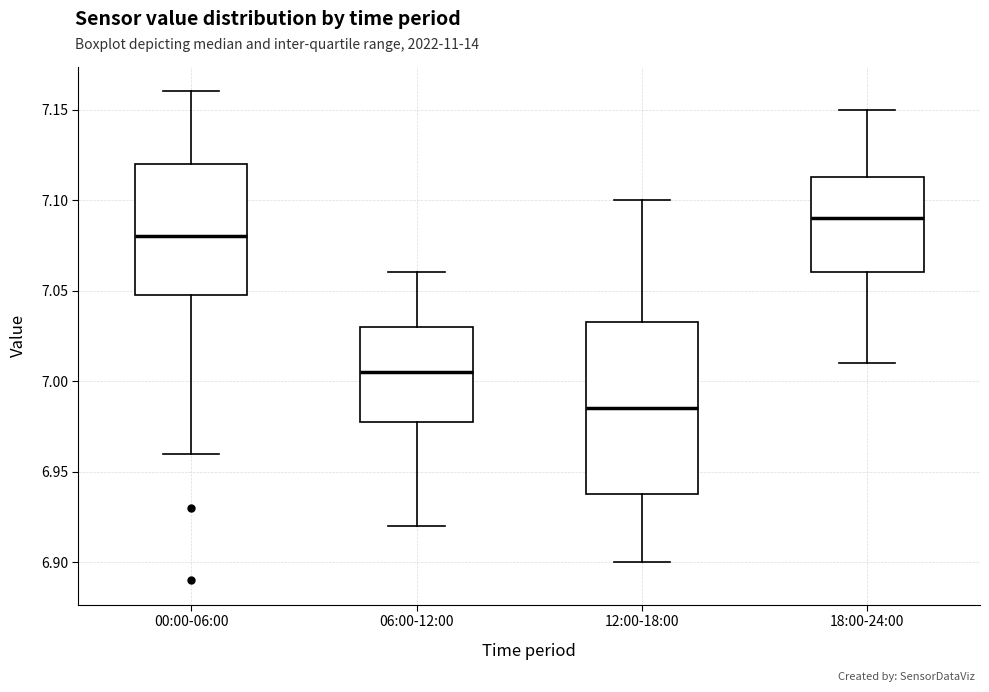

Comparing the boxes themselves (not the whiskers), which one is the tallest?

12:00-18:00